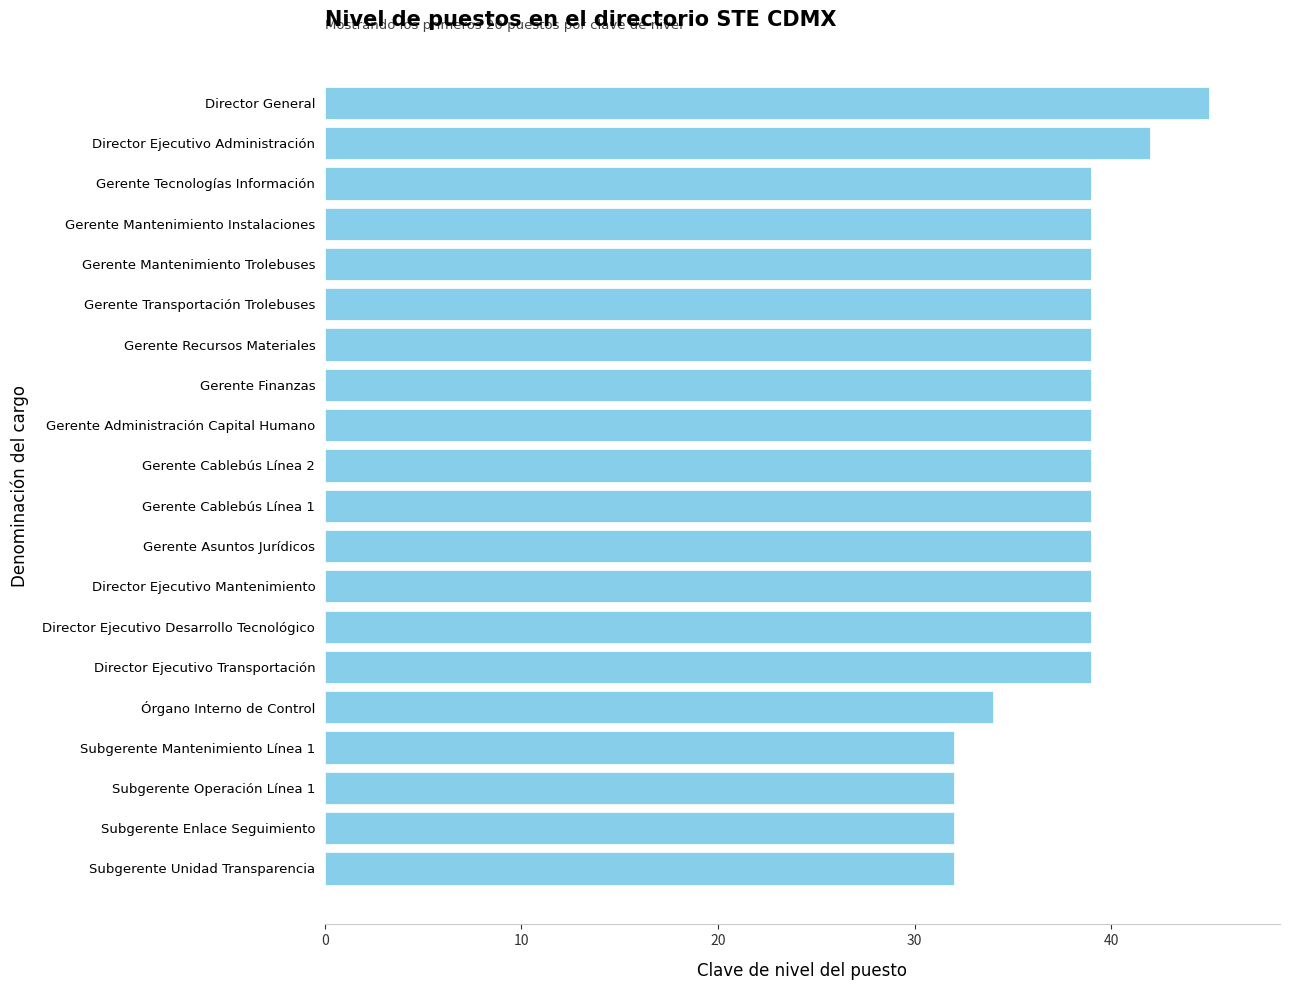

The value at Gerente Administración Capital Humano is 70. True or false?

False